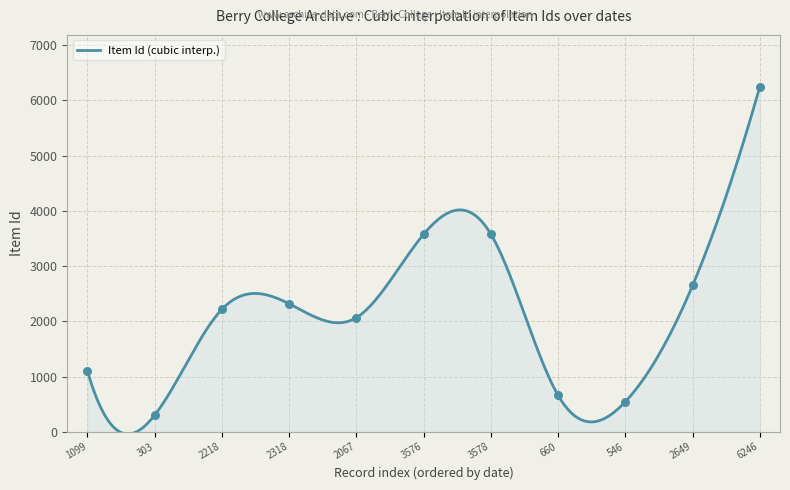

What is the maximum value for Item Id (cubic interp.)?

6246.0